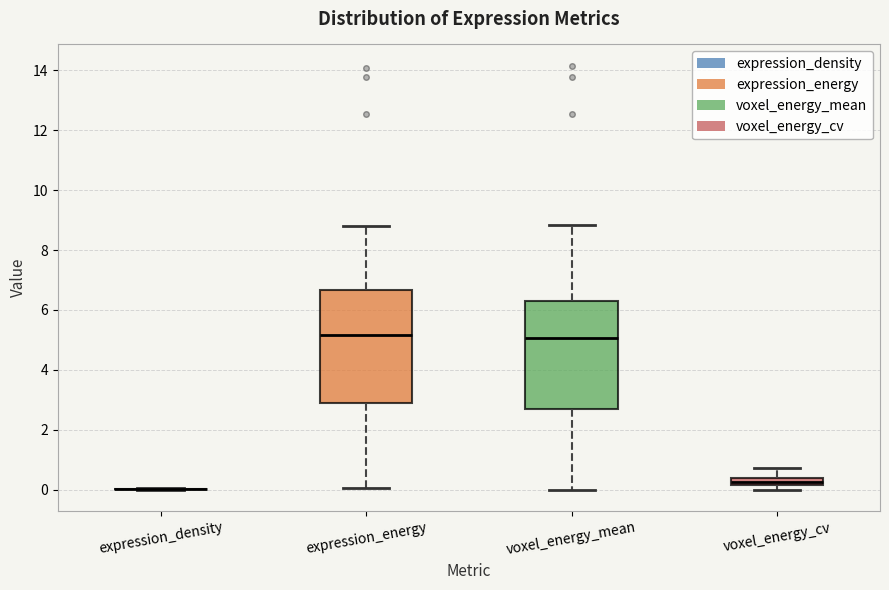

Where does the upper whisker of the box for voxel_energy_mean end on the y-axis? The values are not printed on the chart, so give them approximately, as read against the axis.

8.8